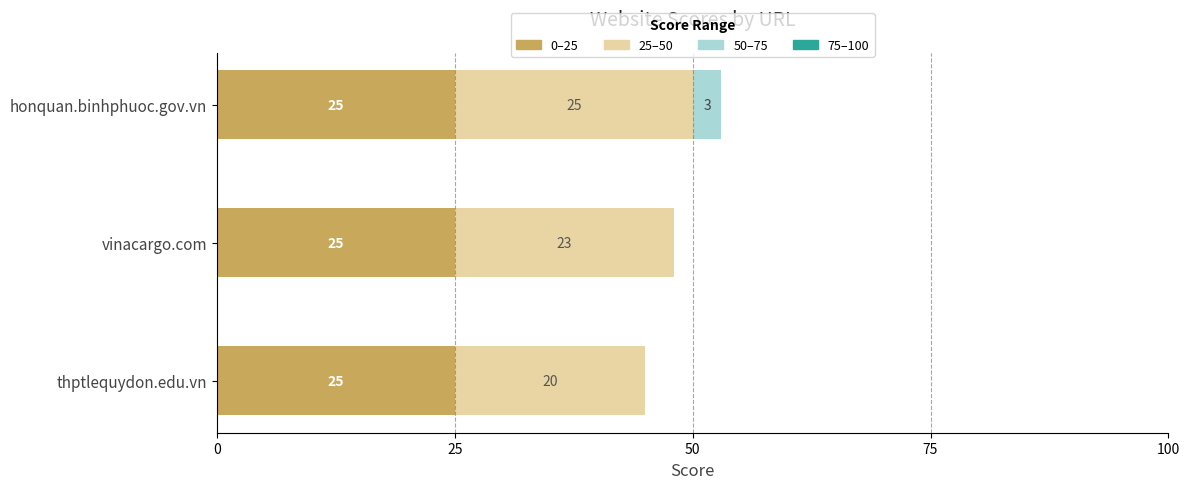

The 0–25 series shows 10 at honquan.binhphuoc.gov.vn. True or false?

False